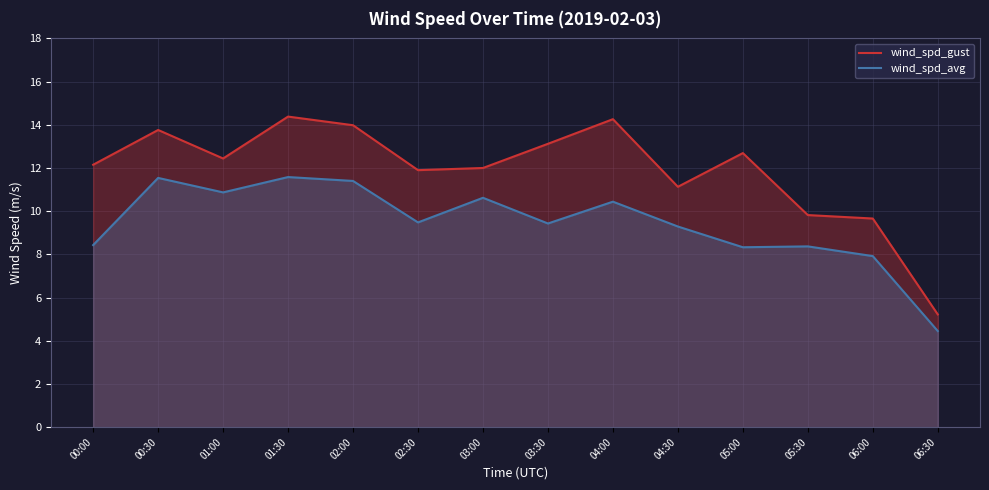

What are all the series names shown in the legend?

wind_spd_gust, wind_spd_avg